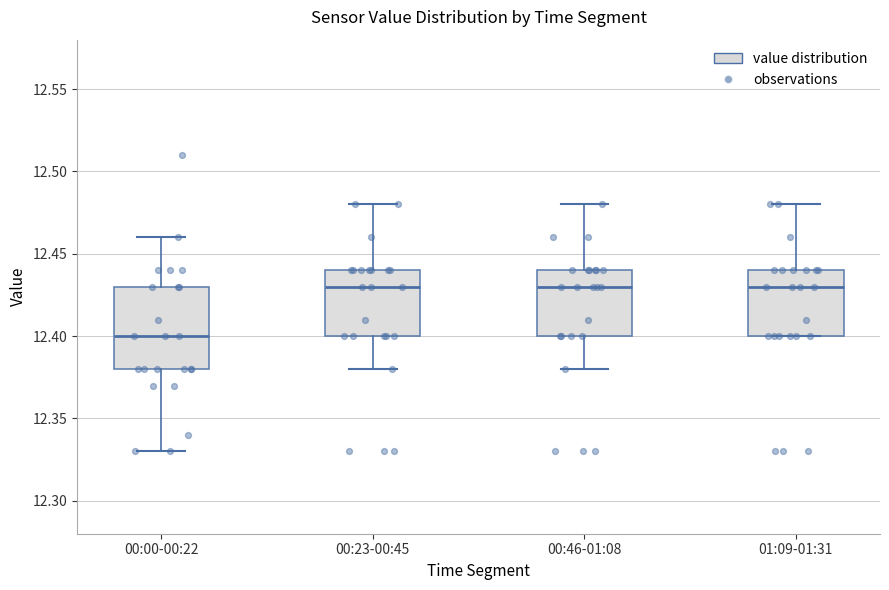

Comparing the boxes themselves (not the whiskers), which one is the tallest?

00:00-00:22